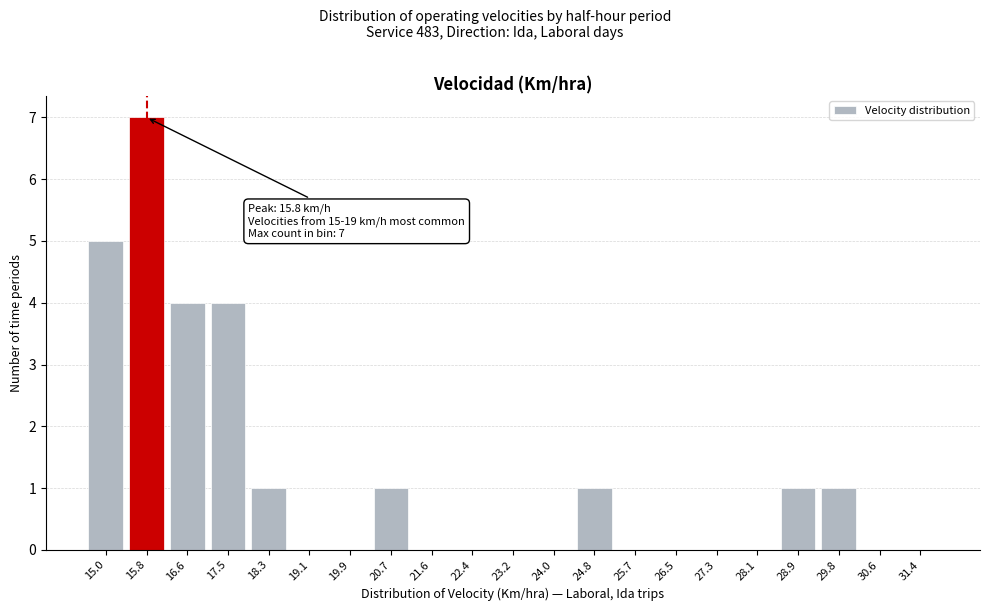

Reading left to right, extract all data points from this chart.

15.0=5	15.8=7	16.6=4	17.5=4	18.3=1	19.1=0	19.9=0	20.7=1	21.6=0	22.4=0	23.2=0	24.0=0	24.8=1	25.7=0	26.5=0	27.3=0	28.1=0	28.9=1	29.8=1	30.6=0	31.4=0